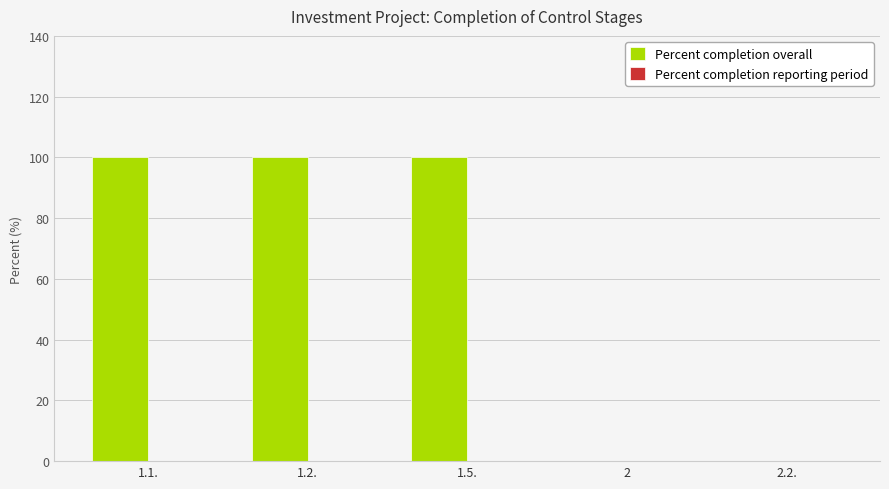

Is it true that the value at 2.2. is 0?

True